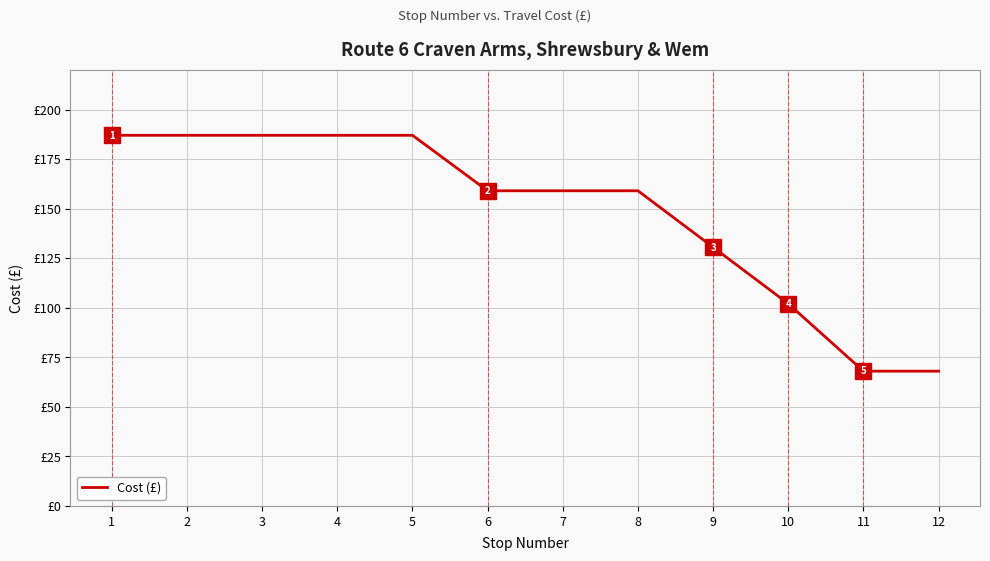

Is this an area chart (filled region under the line)?

No